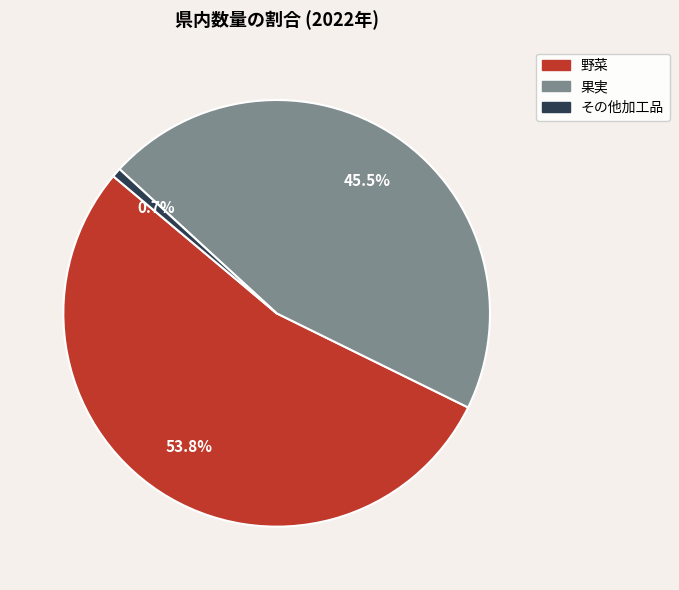

To the nearest percent, what is the difference between the その他加工品 and 野菜 slice percentages?

53%